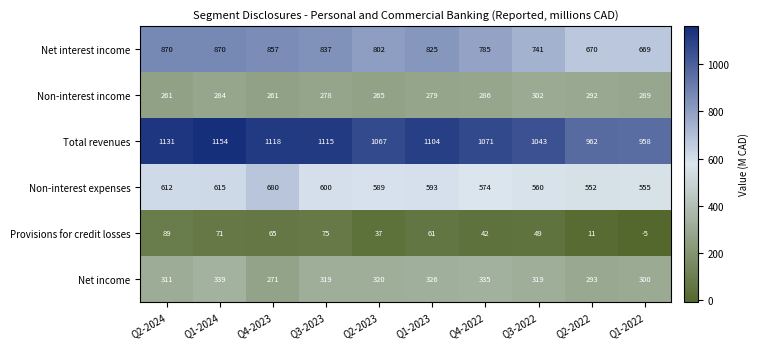

Rank the series at Q1-2023 from highest to lowest value.

Total revenues, Net interest income, Non-interest expenses, Net income, Non-interest income, Provisions for credit losses